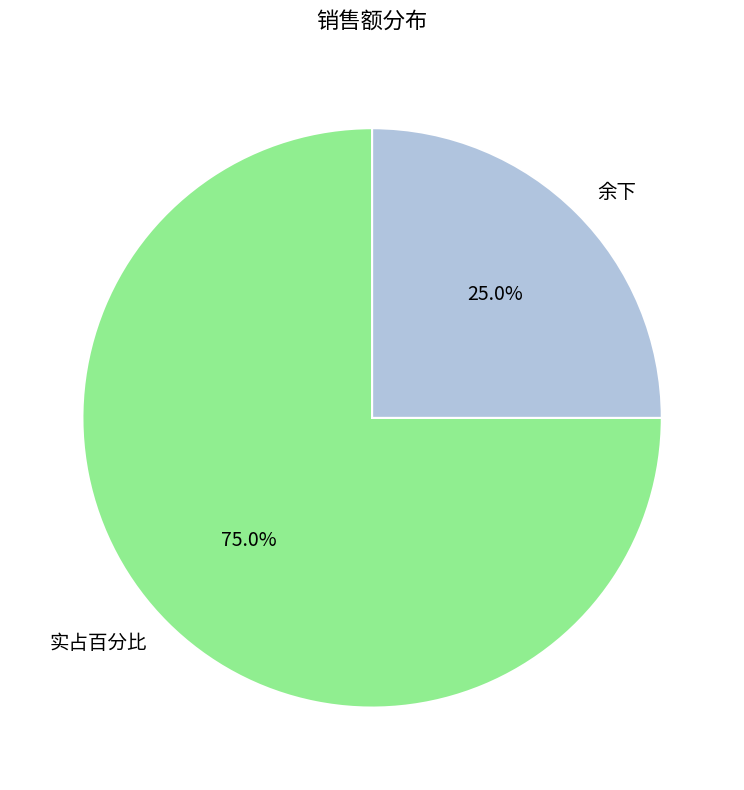

Approximately how many times larger is the value at 余下 compared to 实占百分比?

0.3